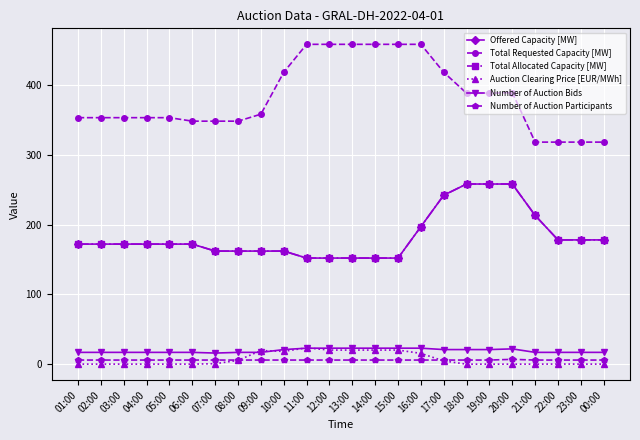

At 20:00, list the series in order from smallest to largest.

Auction Clearing Price [EUR/MWh], Number of Auction Participants, Number of Auction Bids, Offered Capacity [MW], Total Allocated Capacity [MW], Total Requested Capacity [MW]